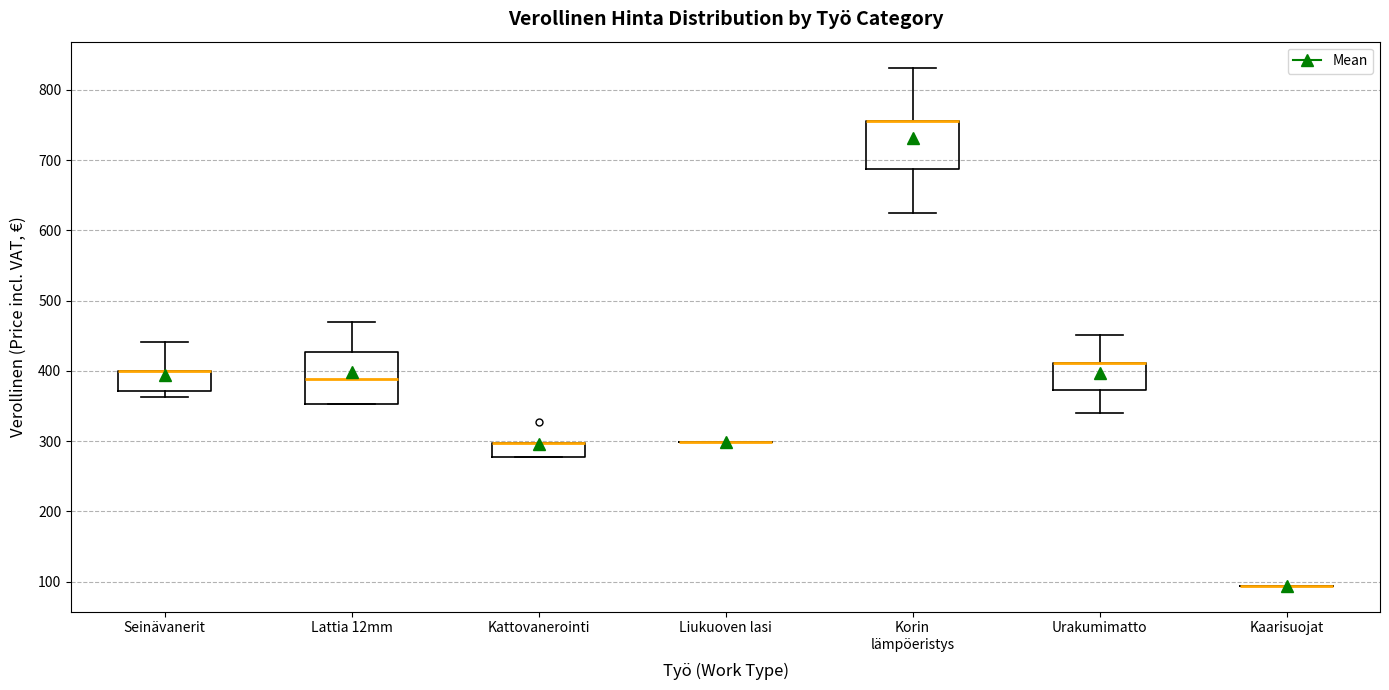

Reading left to right, transcribe this box plot: for each box, give where its median line is, the range the box spans, and where its two whiskers end, as read against the y-axis. The values are not printed on the chart, so give them approximately, as read against the axis.

Seinävanerit: median 400 (drawn on the box's upper edge), box 370 to 400, whiskers 360 to 440
Lattia 12mm: median 390, box 350 to 430, whiskers 350 to 470
Kattovanerointi: median 300 (drawn on the box's upper edge), box 280 to 300, whiskers 280 to 300
Liukuoven lasi: box collapsed to a line at 300, whiskers 300 to 300
Korin lämpöeristys: median 760 (drawn on the box's upper edge), box 690 to 760, whiskers 630 to 830
Urakumimatto: median 410 (drawn on the box's upper edge), box 370 to 410, whiskers 340 to 450
Kaarisuojat: box collapsed to a line at 90, whiskers 90 to 90